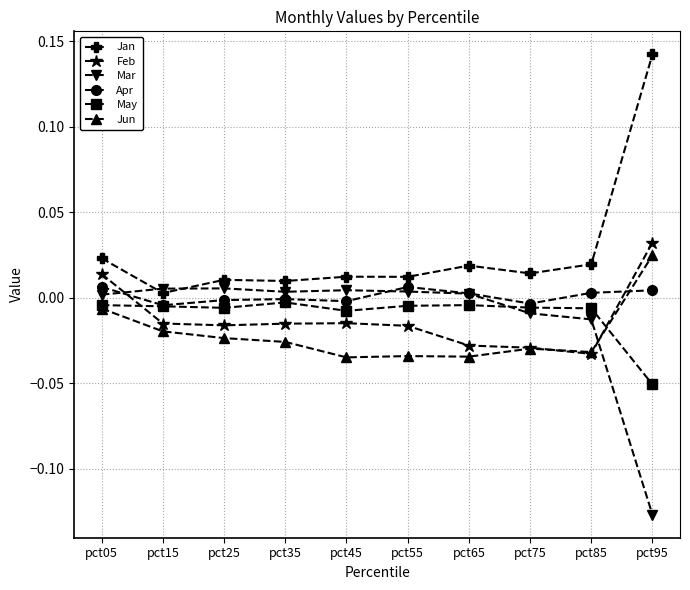

How many lines are shown in the chart?

6